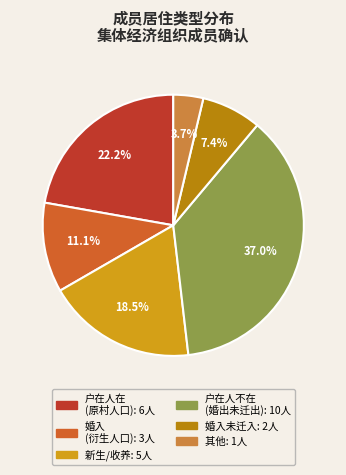

Is there any slice that represents more than half of the pie?

No